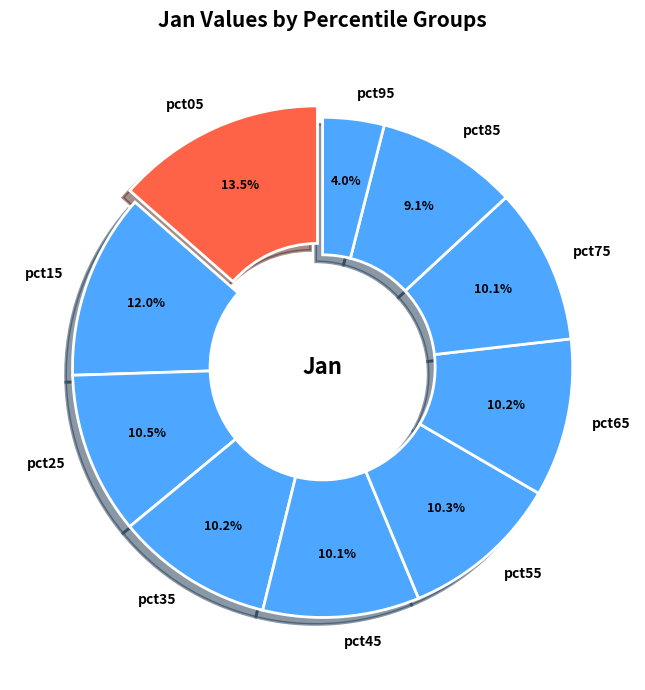

Do pct25 and pct05 together represent more than half of the pie?

No